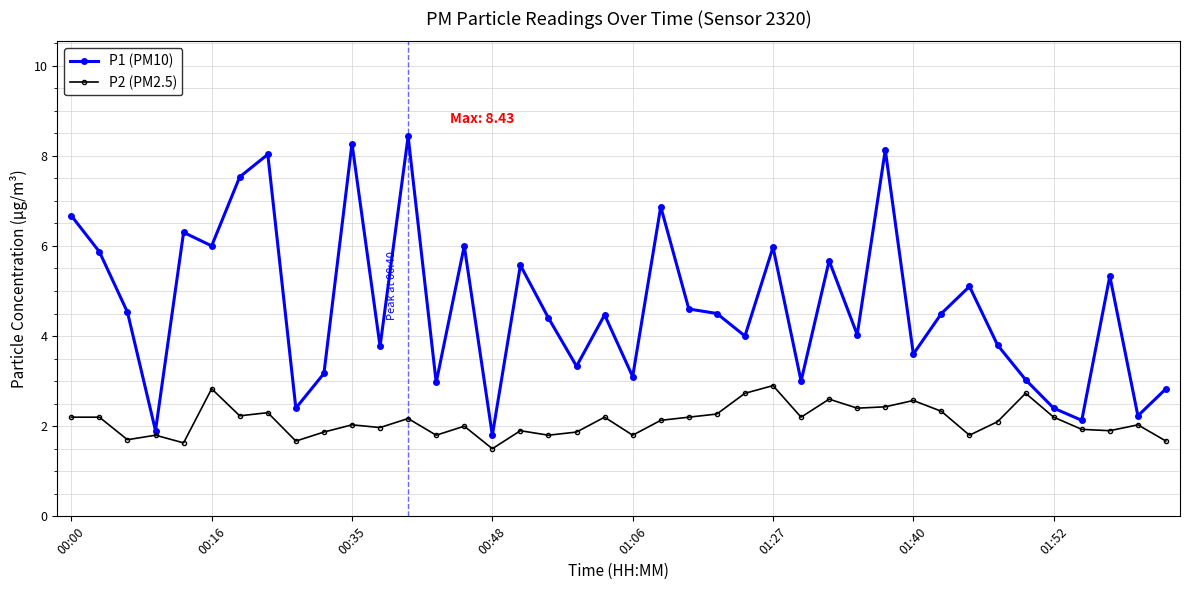

True or false: P1 (PM10) and P2 (PM2.5) intersect in this chart.

False